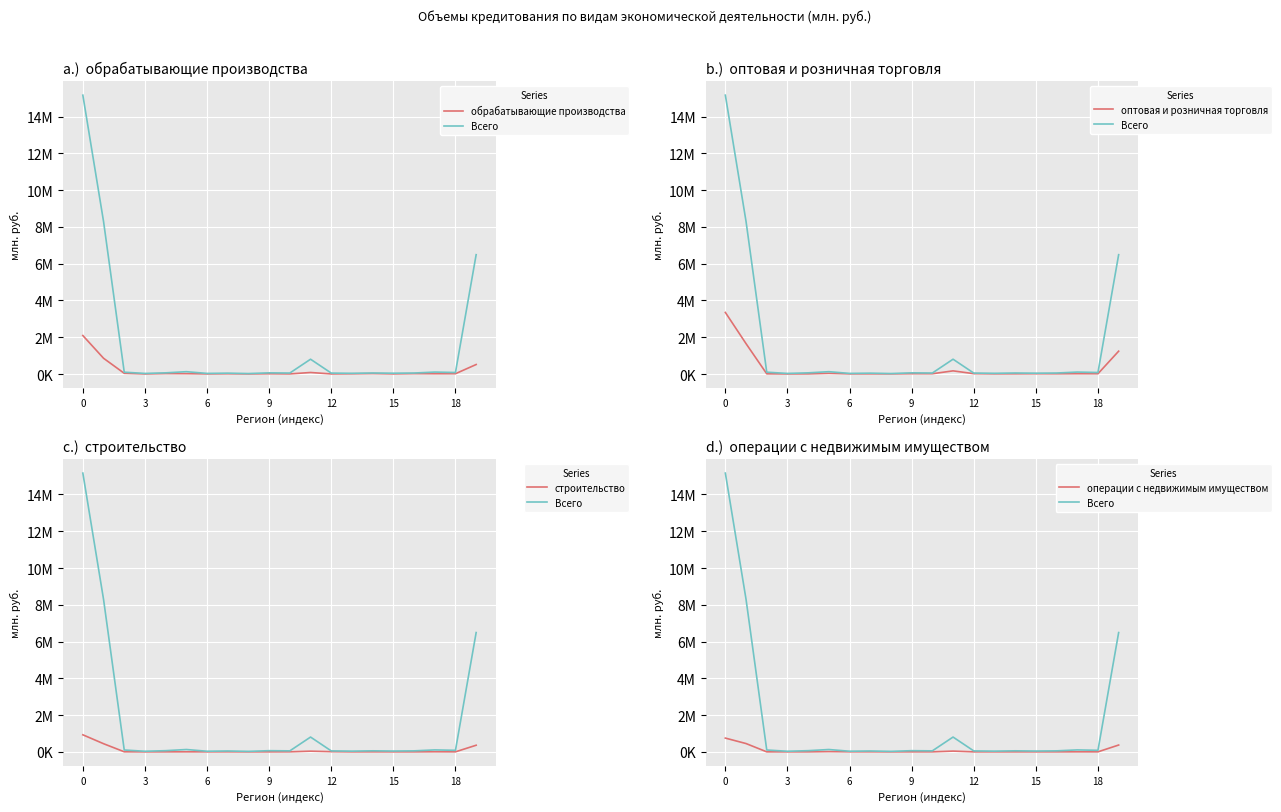

At 7, list the series in order from smallest to largest.

строительство, операции с недвижимым имуществом, оптовая и розничная торговля, обрабатывающие производства, Всего